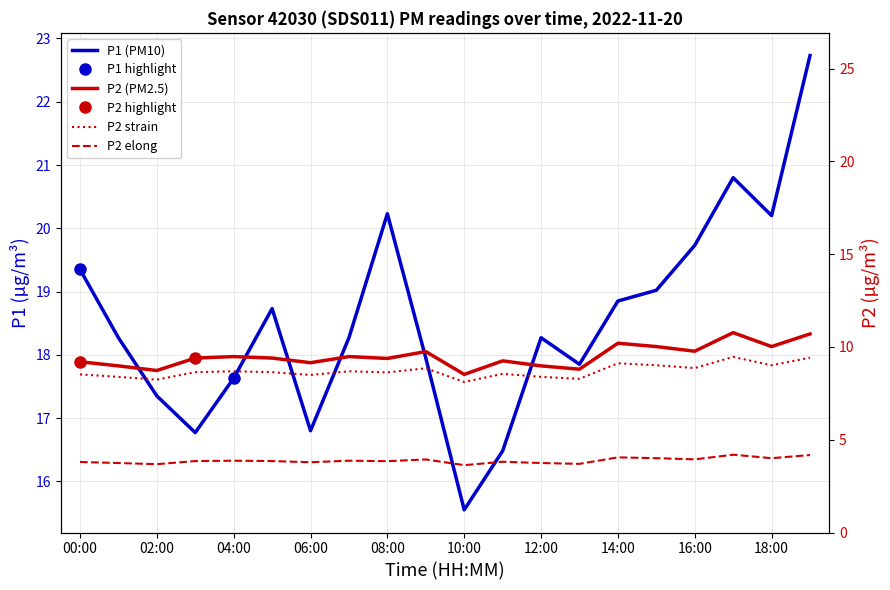

True or false: P1 and P2 cross at least once.

False